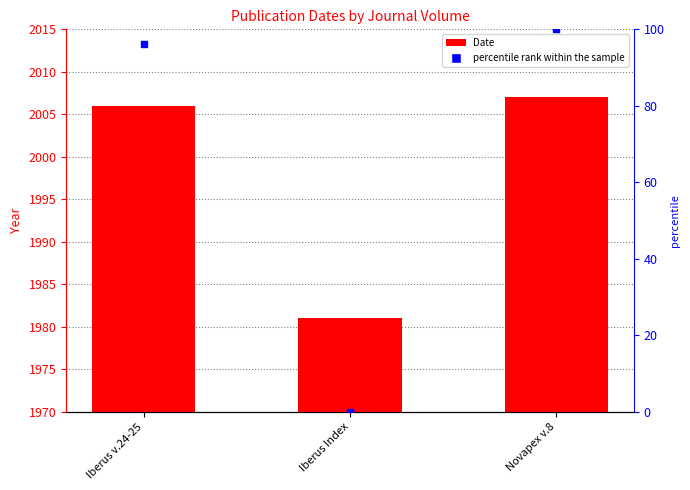

Which series contains the lowest Y value?

percentile rank within the sample